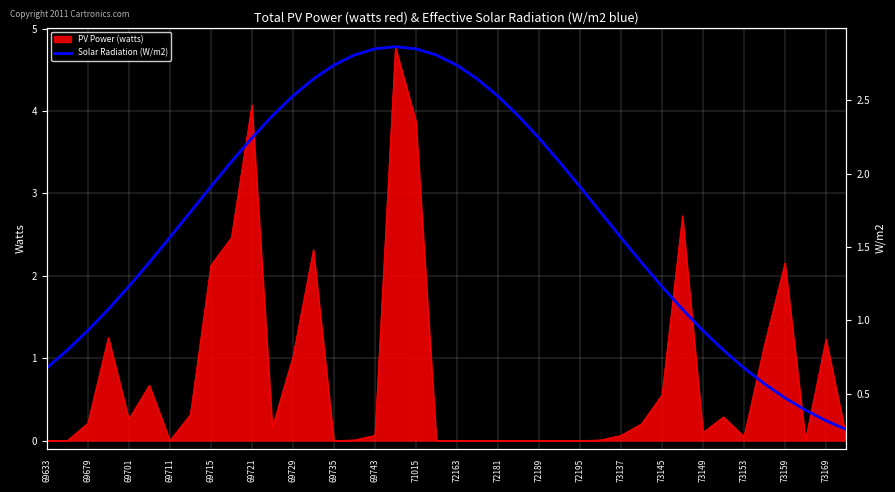

Reading left to right, extract all data points from this chart.

0.7	0.8	0.9	1.1	1.2	1.4	1.6	1.7	1.9	2.1	2.2	2.4	2.5	2.6	2.7	2.8	2.9	2.9	2.9	2.8	2.7	2.6	2.5	2.4	2.2	2.1	1.9	1.7	1.6	1.4	1.2	1.1	0.9	0.8	0.7	0.6	0.5	0.4	0.3	0.3